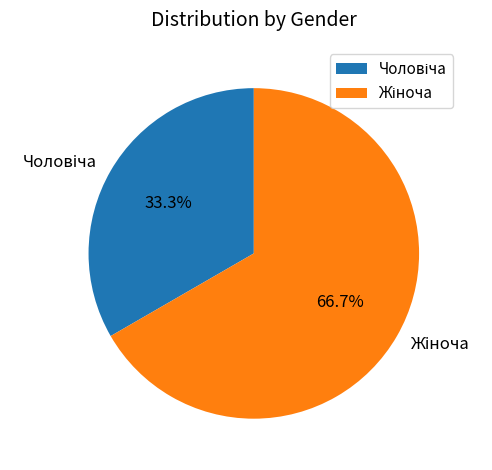

Is there any slice that represents more than half of the pie?

Yes